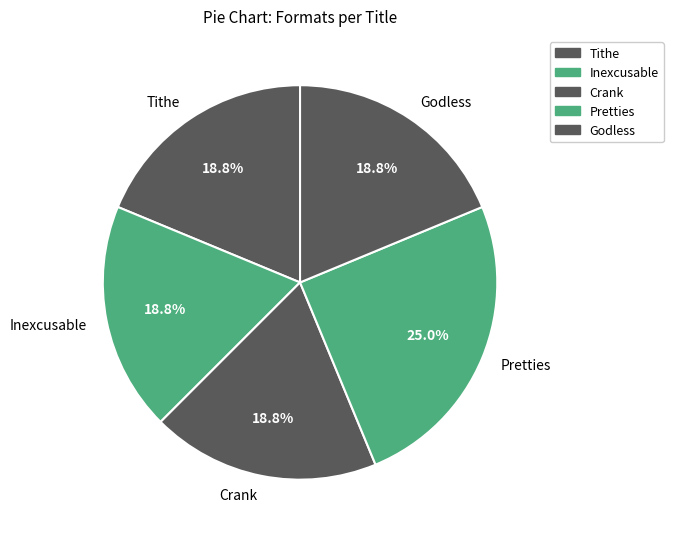

Count the number of slices in the pie.

5